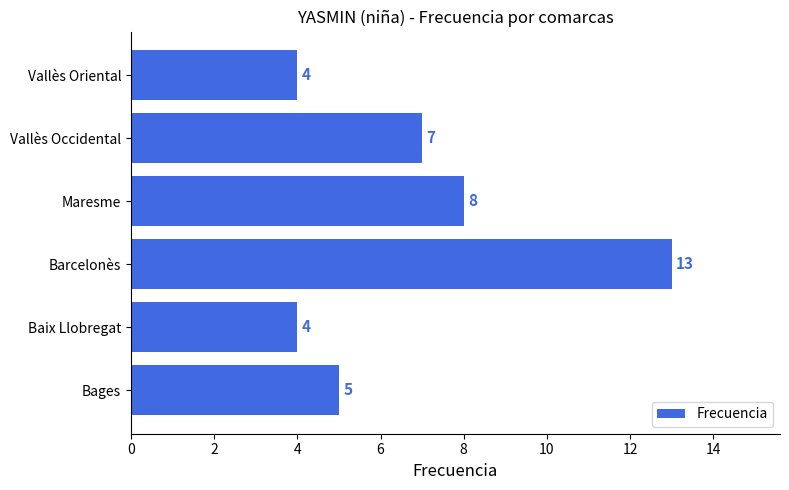

How many data points does each series have?

6